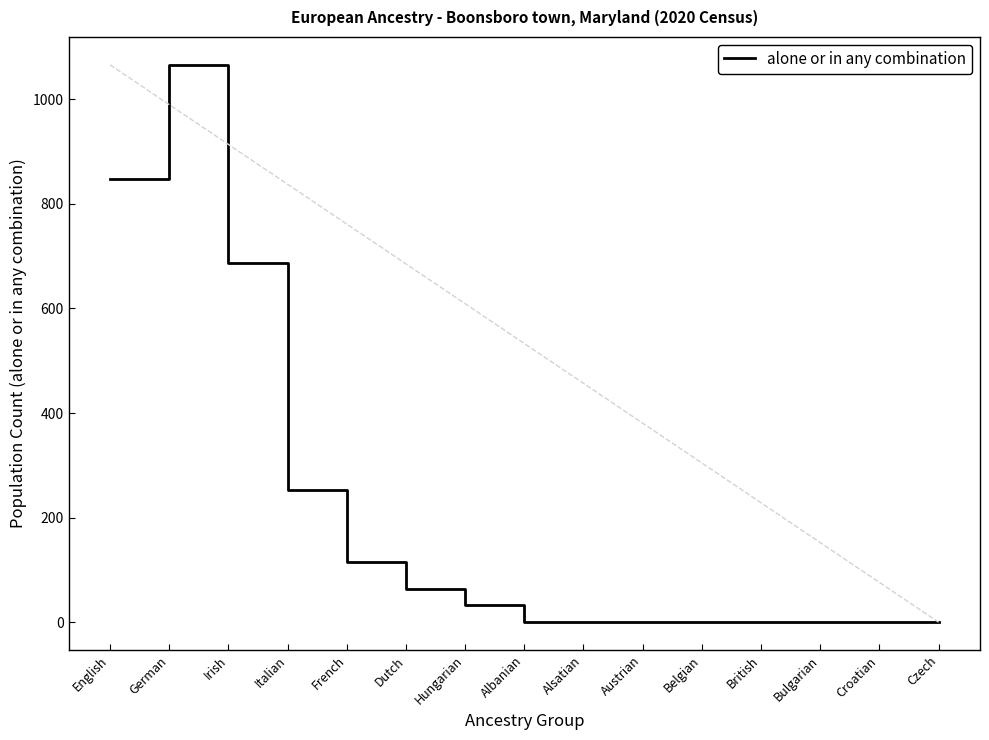

What is the difference between the maximum and minimum values?

1066